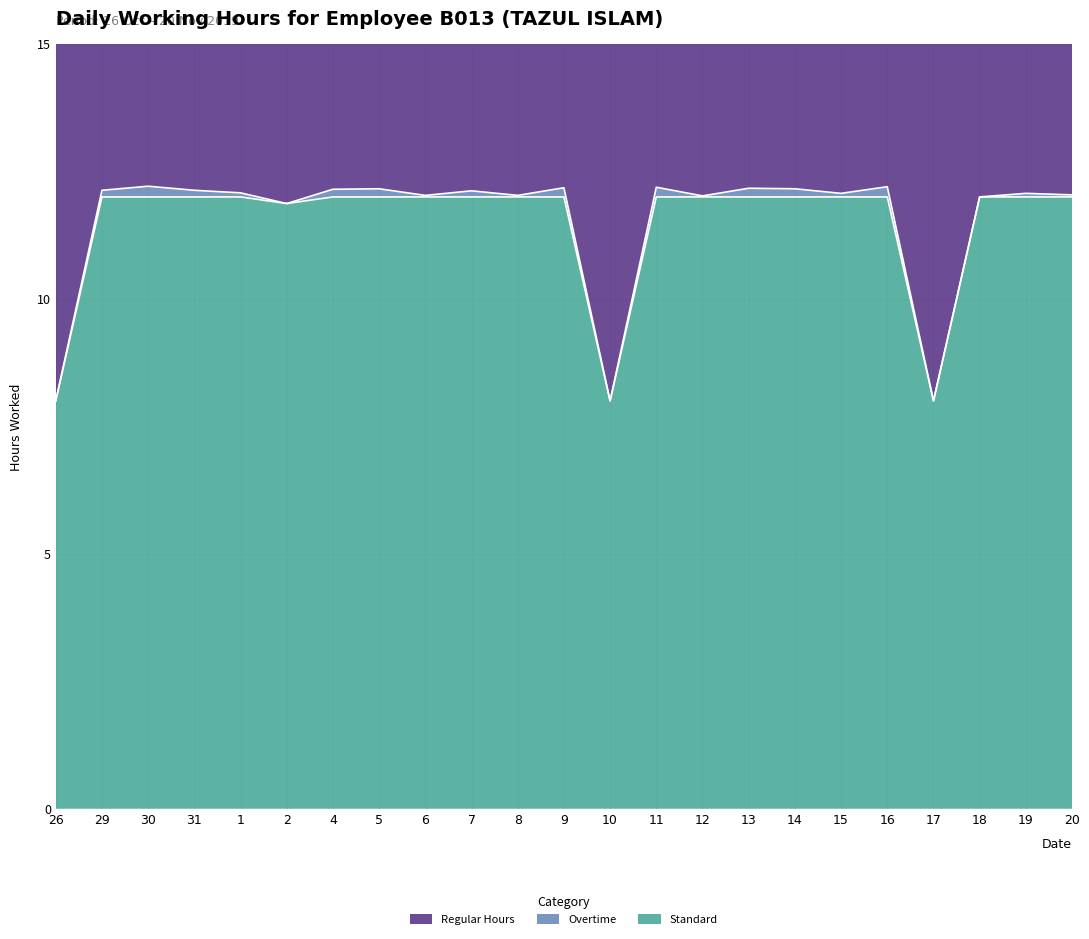

What is the minimum value for Standard?

8.0